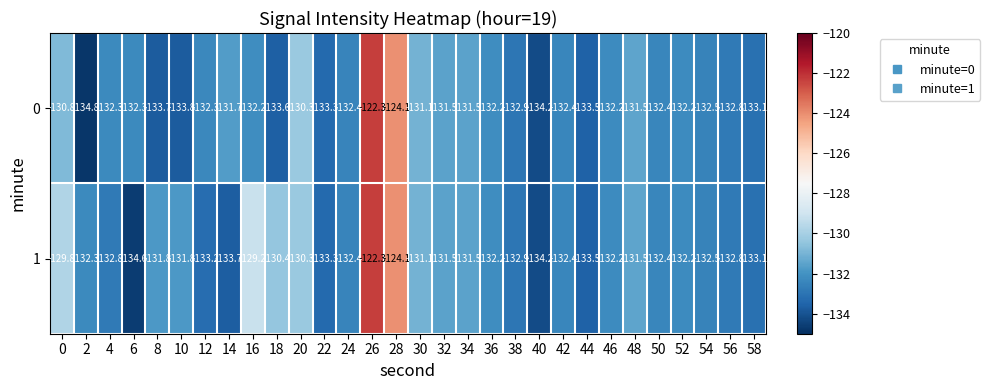

At which label is 1 closest to -128?

16